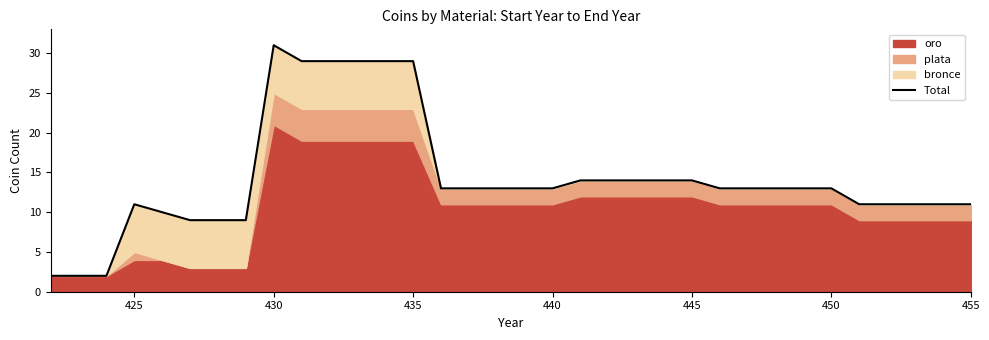

What is the minimum value shown in the chart?

2